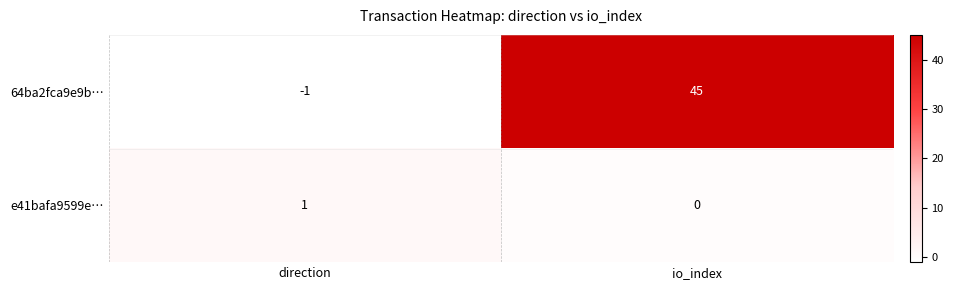

Reading right to left, list all the values displayed in this chart.

64ba2fca9e9b…: io_index=45	direction=-1
e41bafa9599e…: io_index=0	direction=1